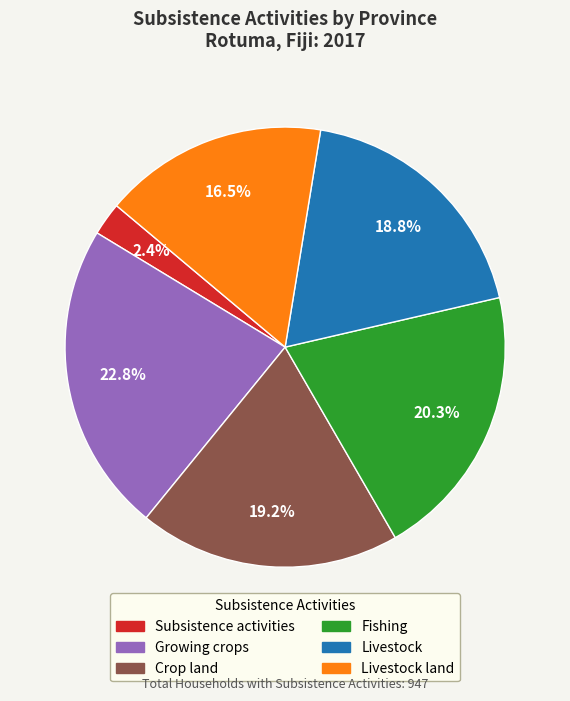

Count the number of slices in the pie.

6